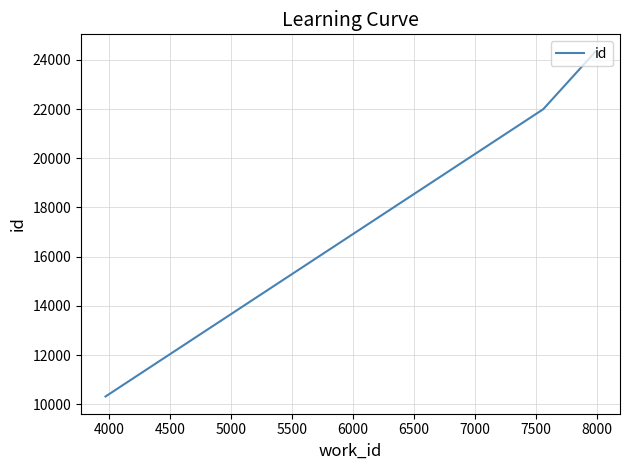

What is the average value?

18881